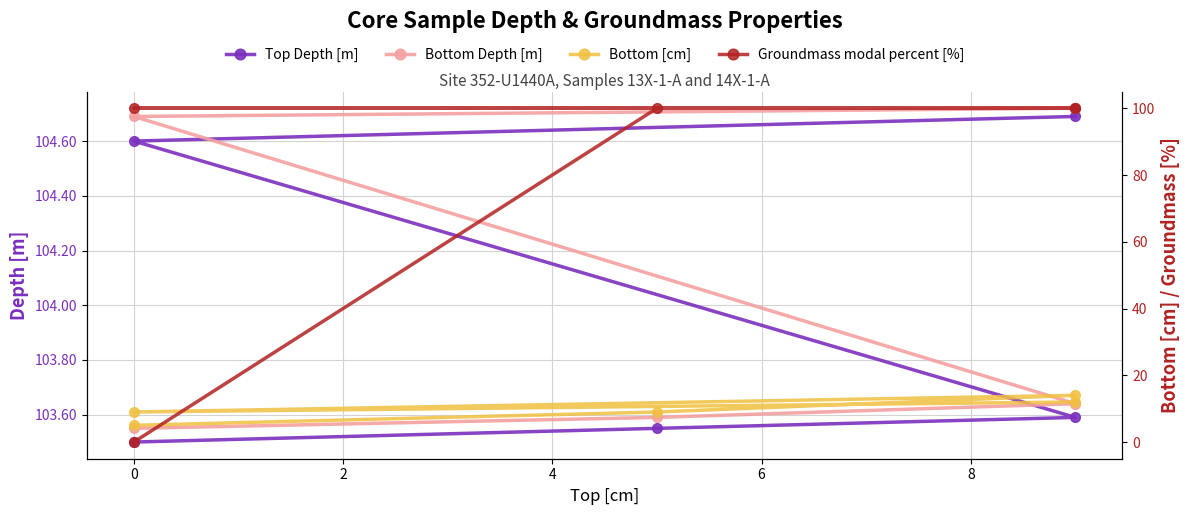

What is the difference between the highest and lowest values at 6?

92.7